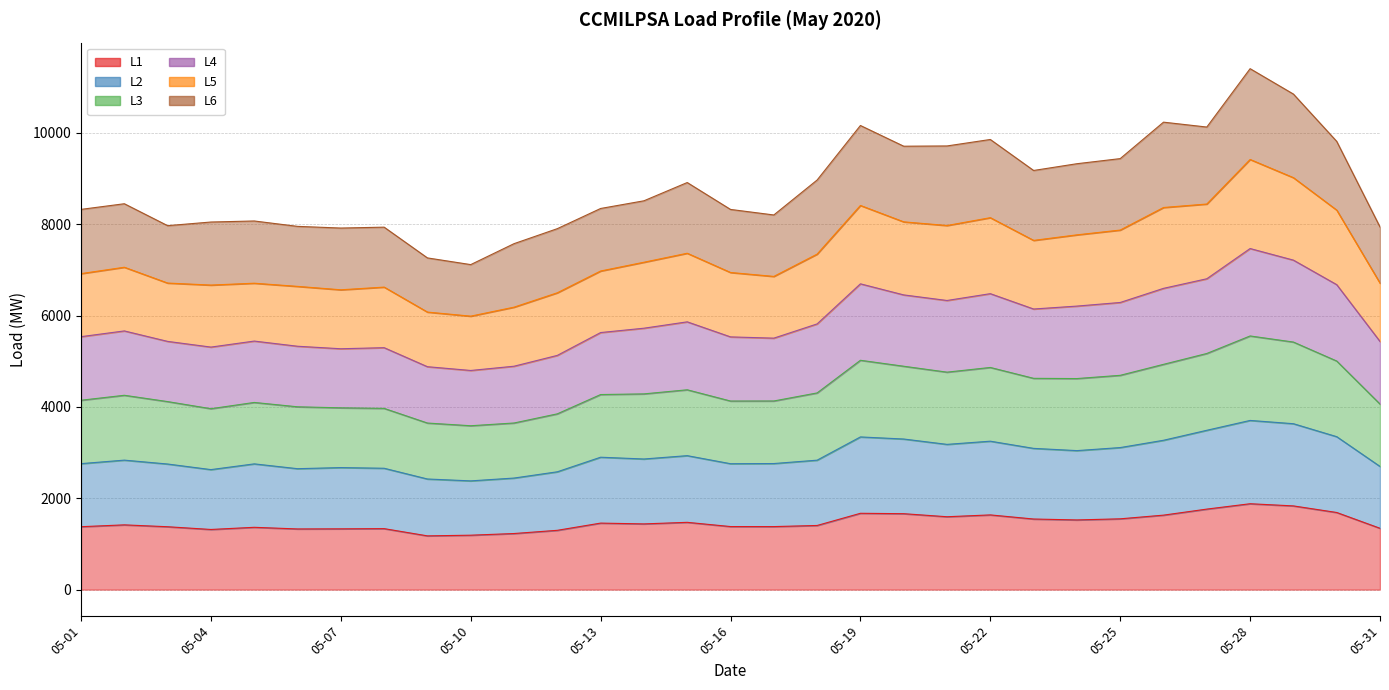

At how many categories does at least one series exceed 8239?

19